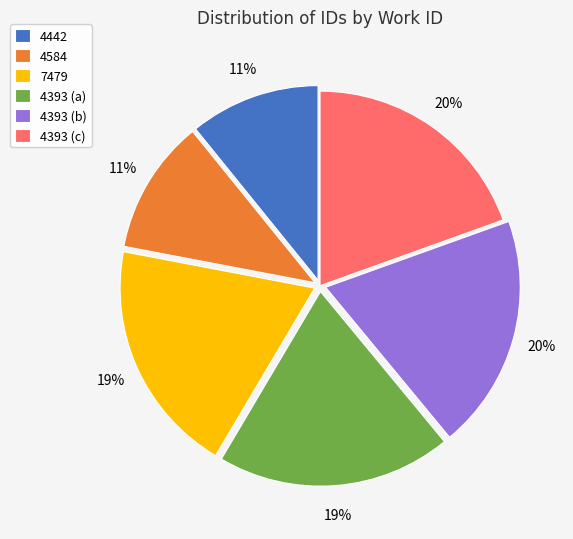

What percentage is the 7479 slice, to the nearest percent?

19%